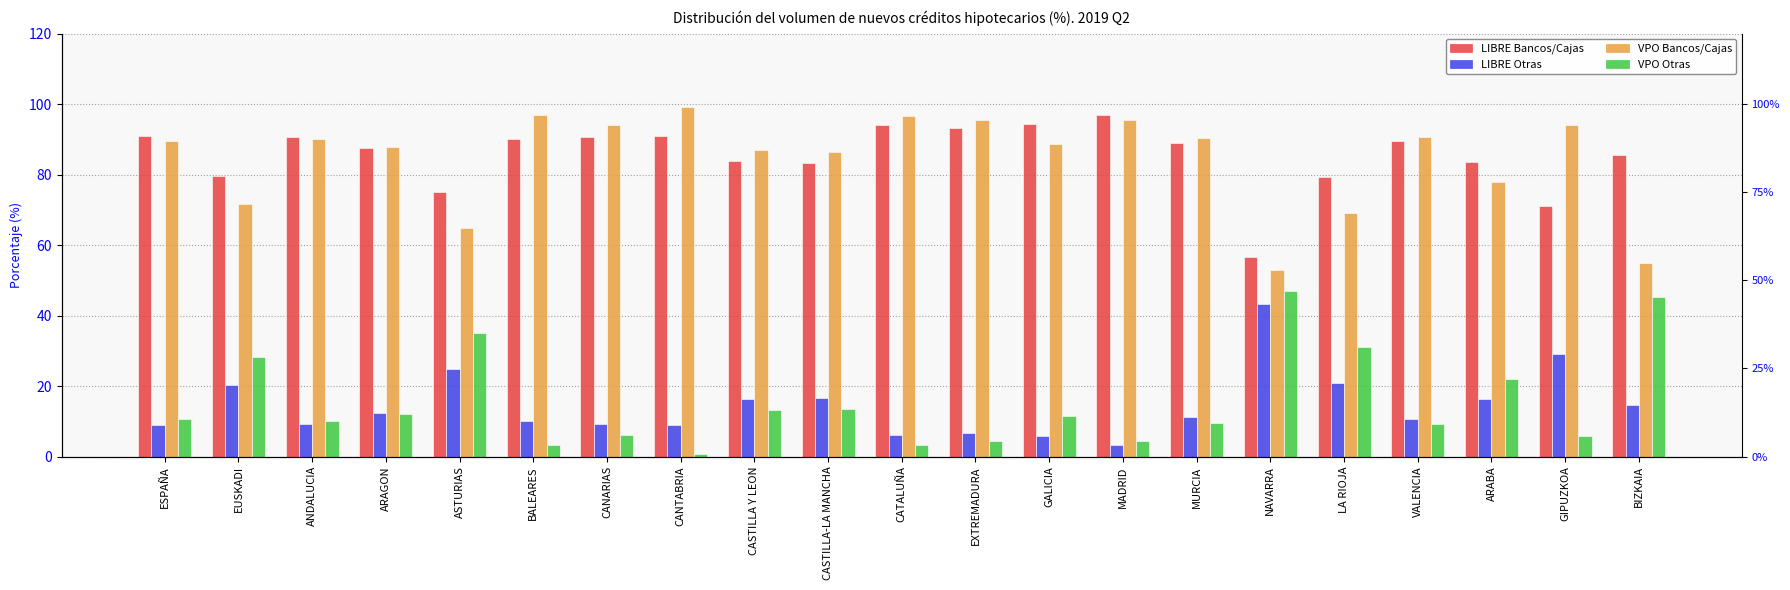

Are the bars horizontal?

No